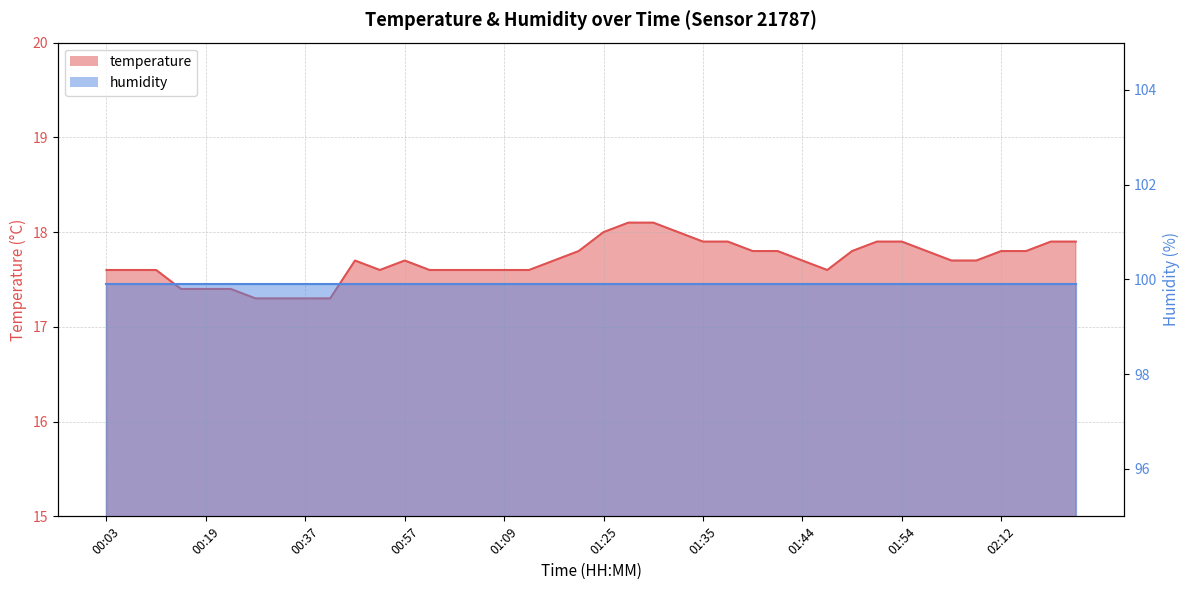

What position from the right is 02:19?

1